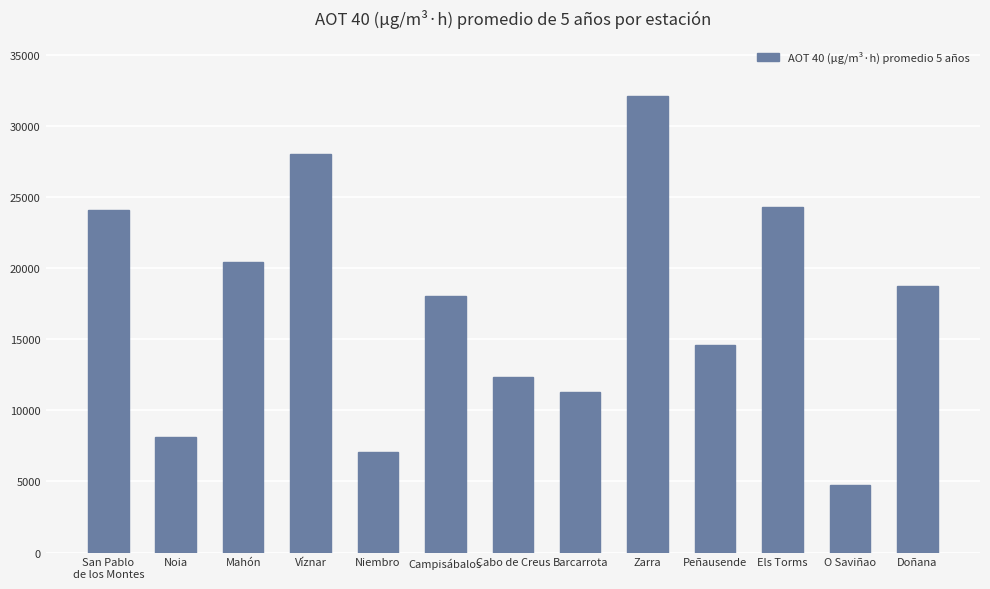

What is the change in value from Noia to Doñana?

+10632